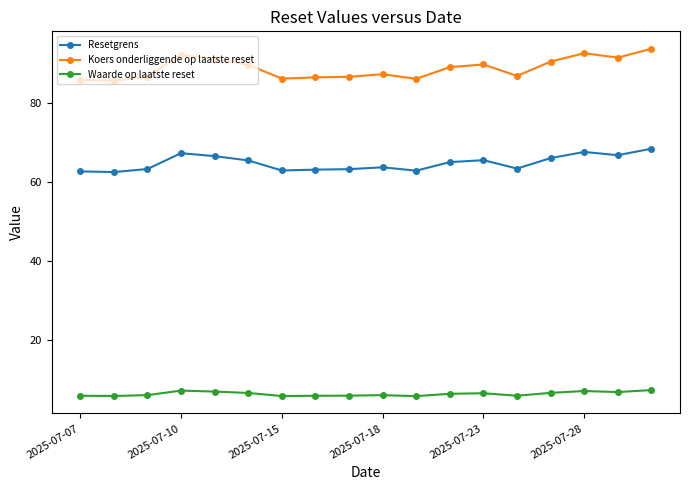

What is the minimum value shown in the chart?

5.8